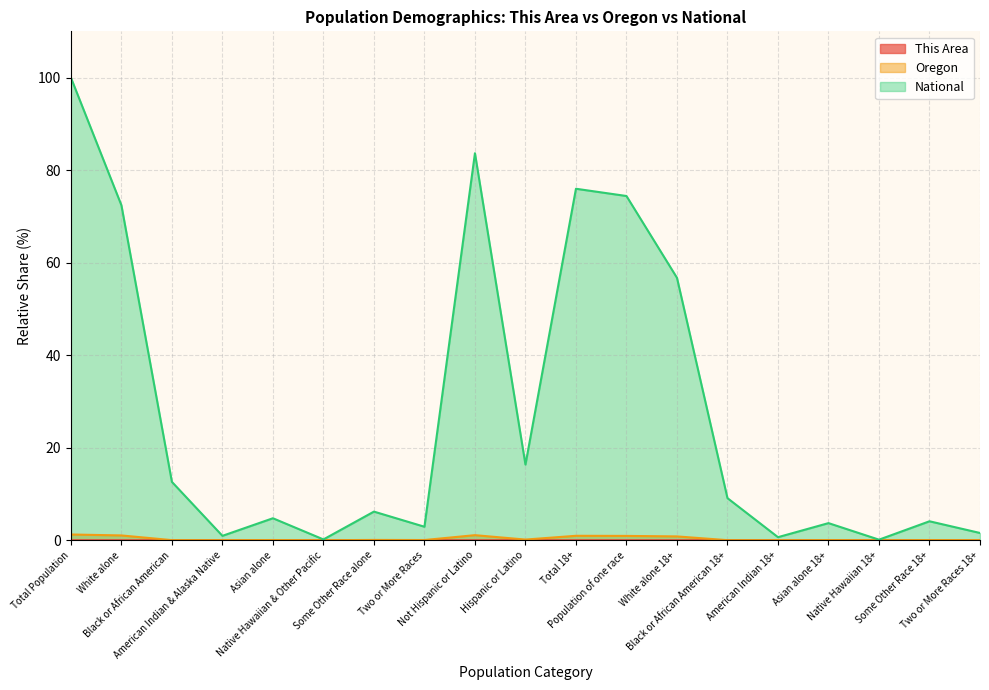

How many categories are shown in the chart?

19